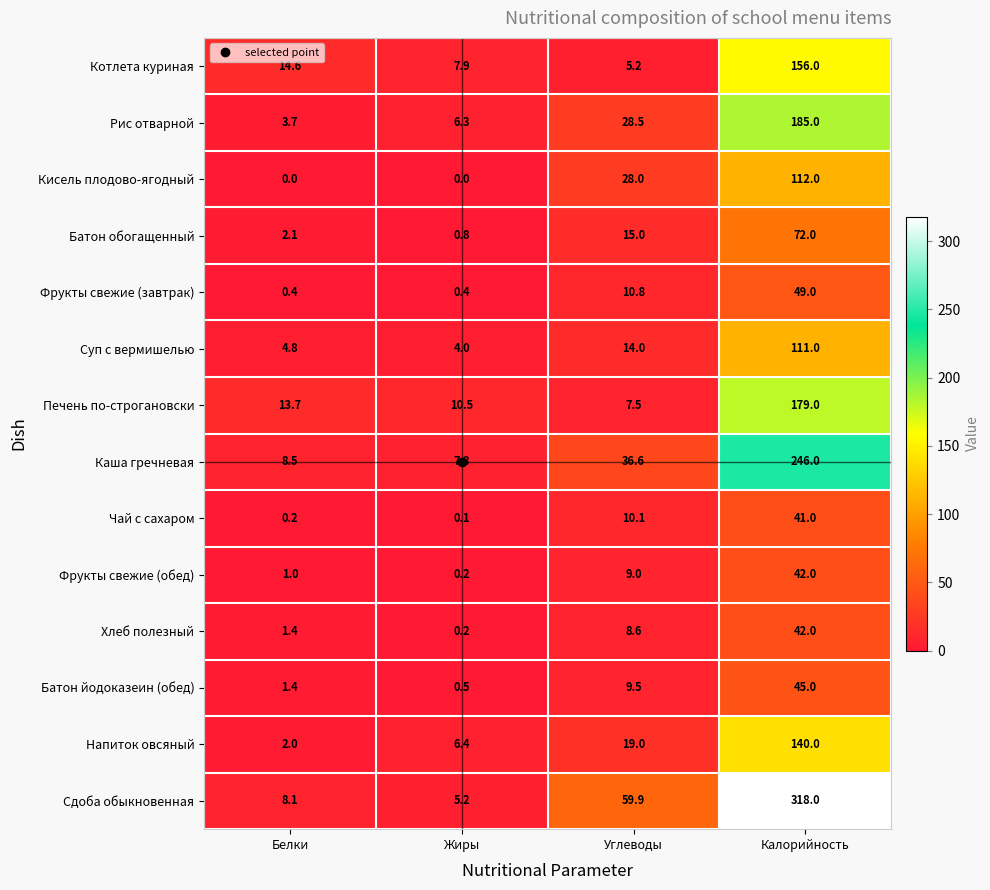

What is the difference between the maximum and minimum values in the Чай с сахаром series?

40.9